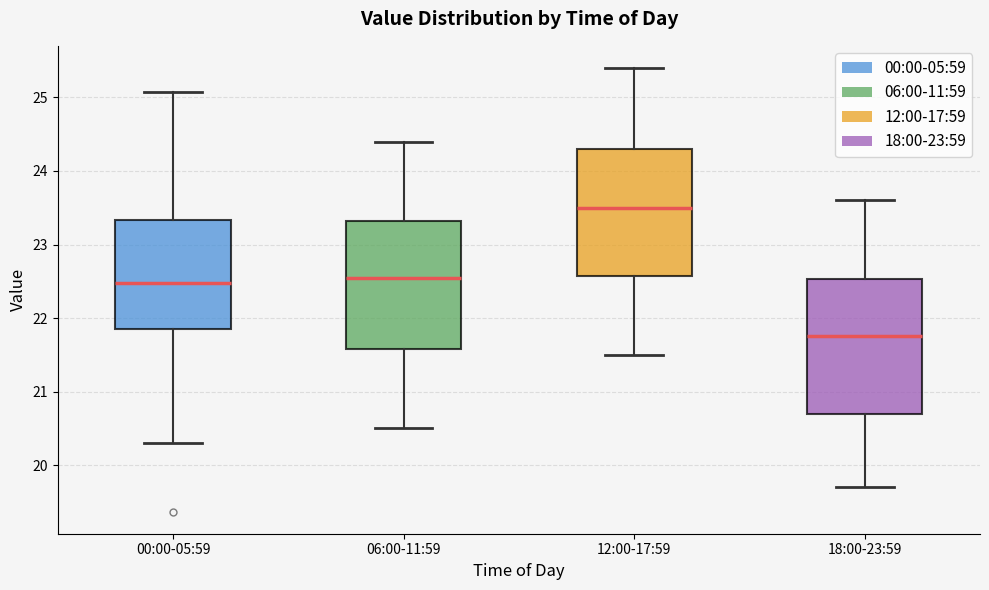

Which box has the lowest median line?

18:00-23:59